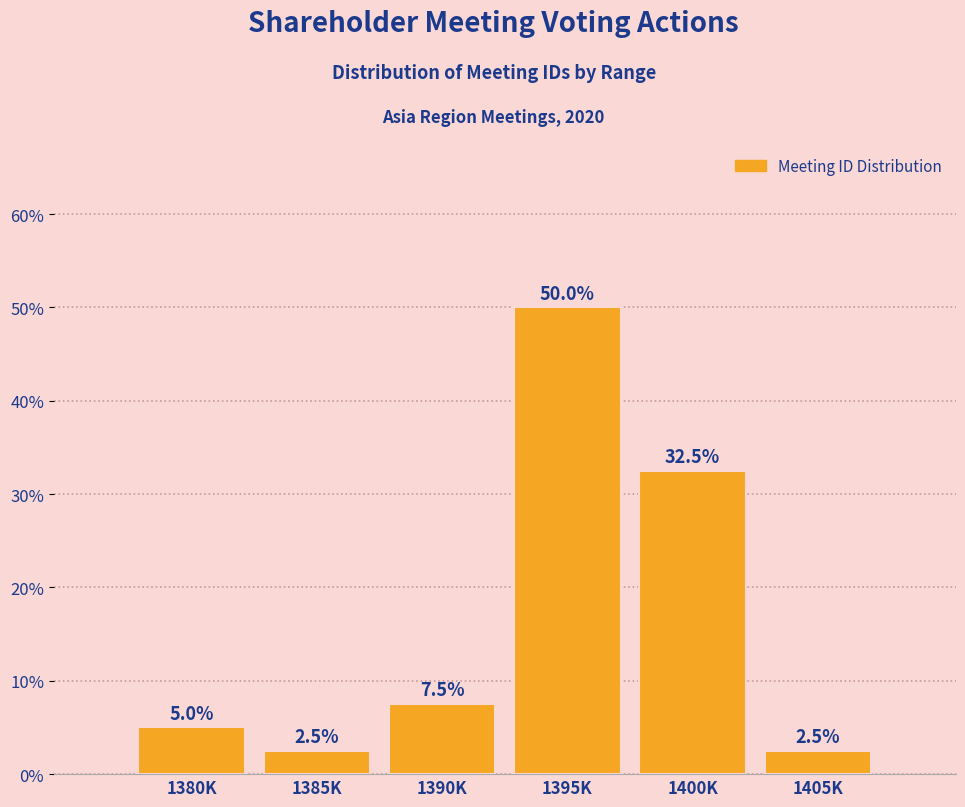

Reading left to right, list all the values displayed in this chart.

1380K=5.0	1385K=2.5	1390K=7.5	1395K=50.0	1400K=32.5	1405K=2.5